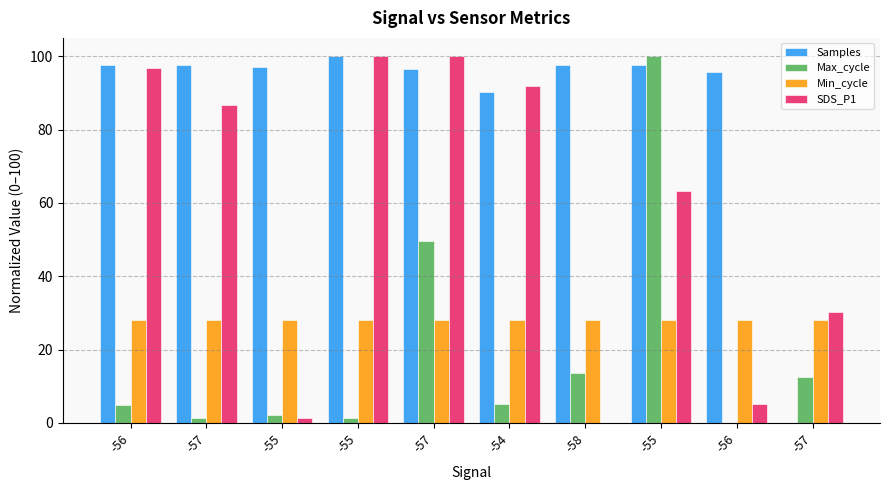

What is the difference between the maximum and minimum values in the Max_cycle series?

100.0